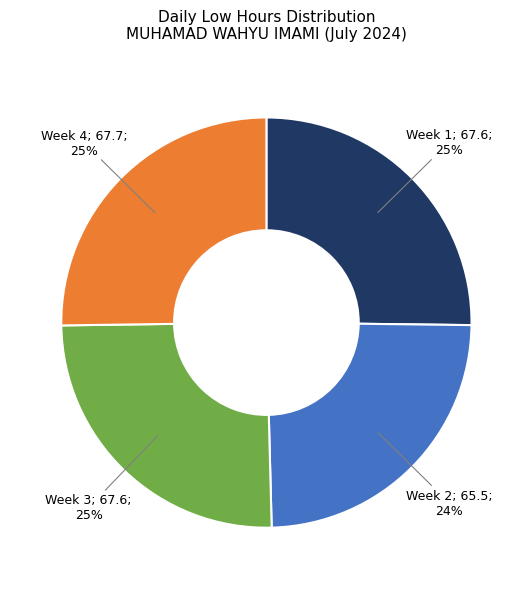

To the nearest percent, what is the difference between the largest and smallest slice percentages?

1%